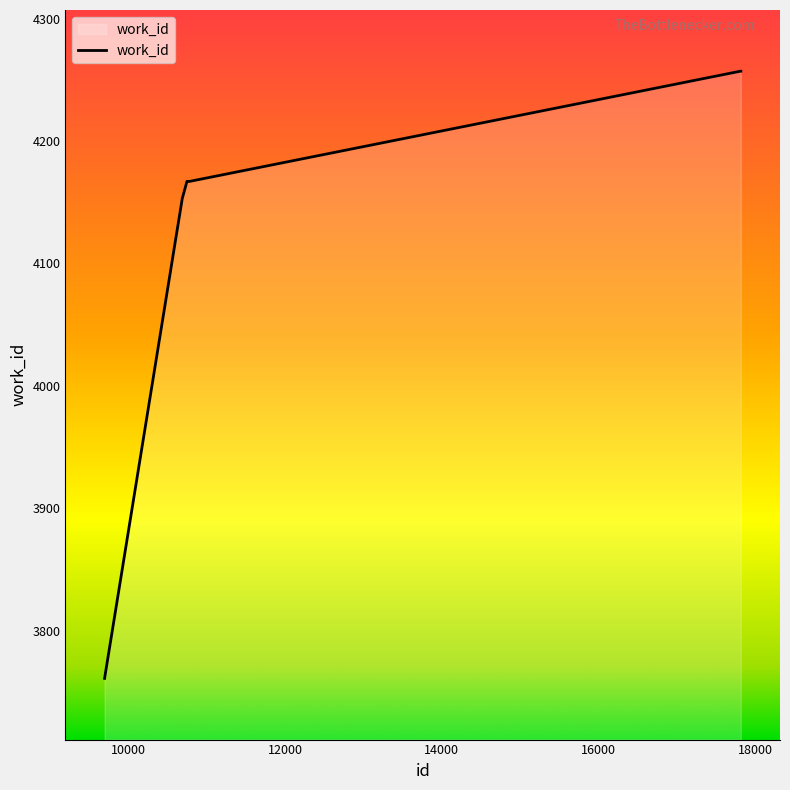

What is the difference between the maximum and minimum values?

496